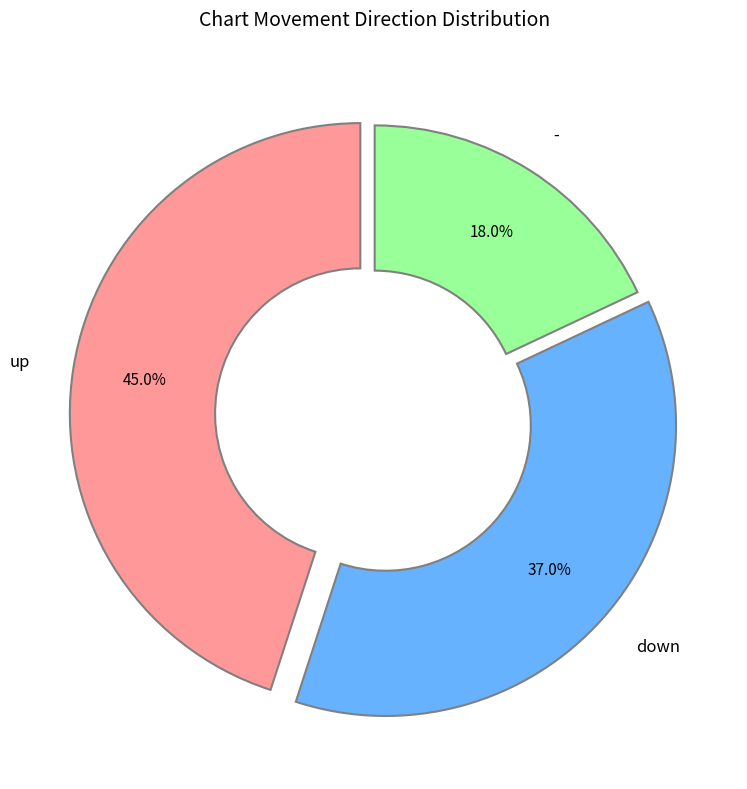

To the nearest percent, what is the combined percentage of up and -?

63%